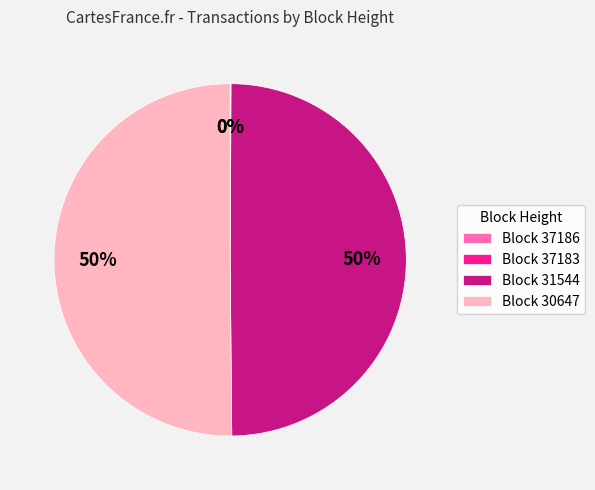

To the nearest percent, what is the difference between the largest and smallest slice percentages?

50%